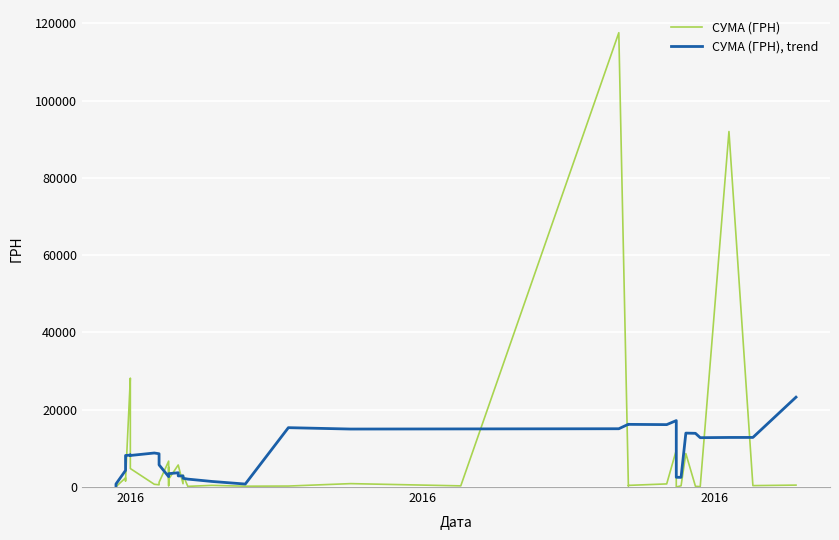

After their last crossing, which series has the higher values: СУМА (ГРН), trend or СУМА (ГРН)?

СУМА (ГРН), trend